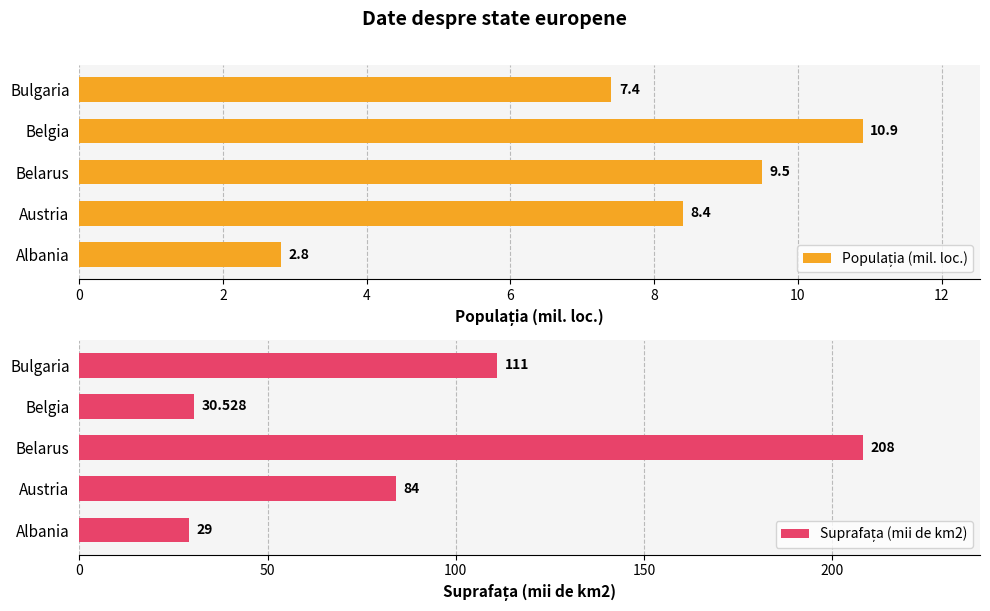

At Austria, list the series in order from largest to smallest.

Suprafața (mii de km2), Populația (mil. loc.)